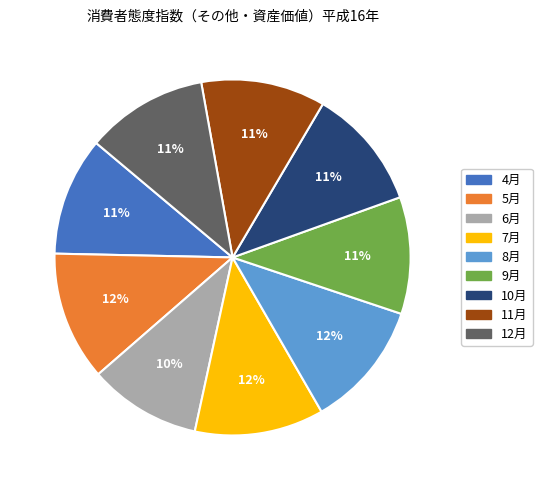

Approximately how many times larger is the value at 10月 compared to 4月?

1.0